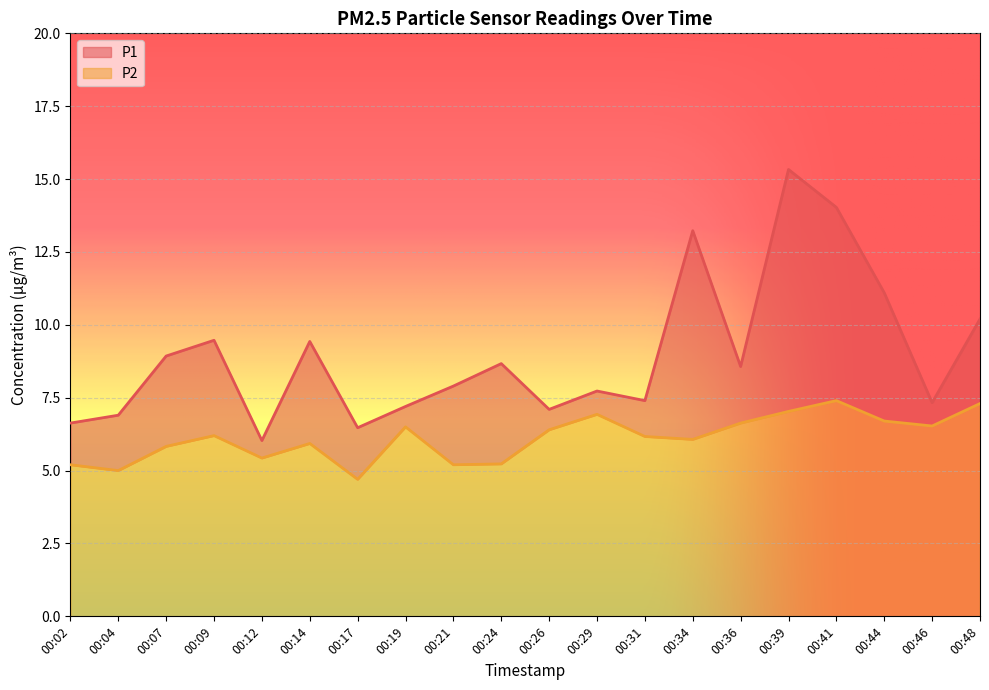

At which category does the chart reach its peak across all series?

00:39